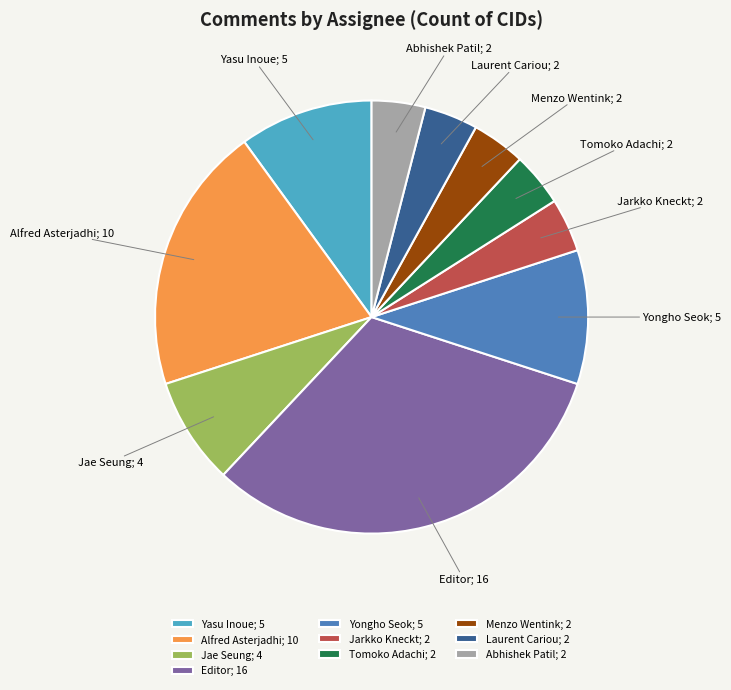

Combined, do Tomoko Adachi; 2 and Jae Seung; 4 account for over 50%?

No